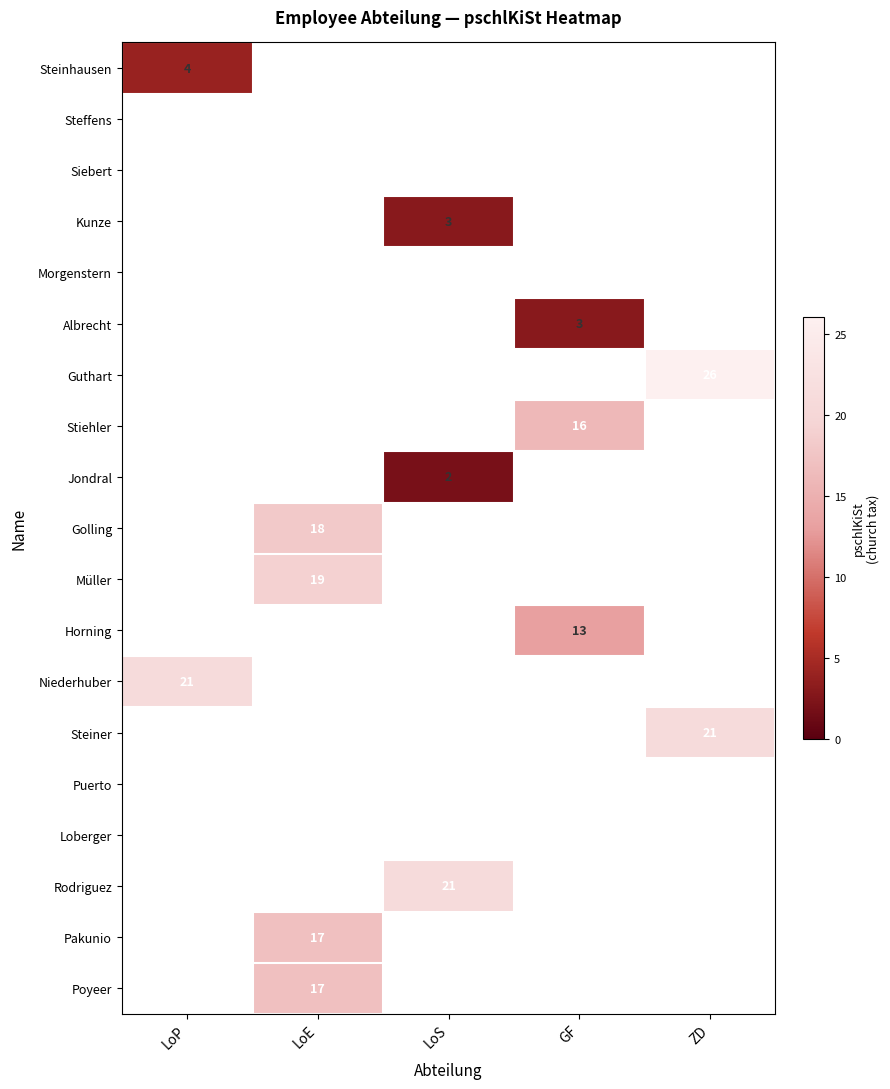

True or false: Guthart has a value of 47 at ZD.

False